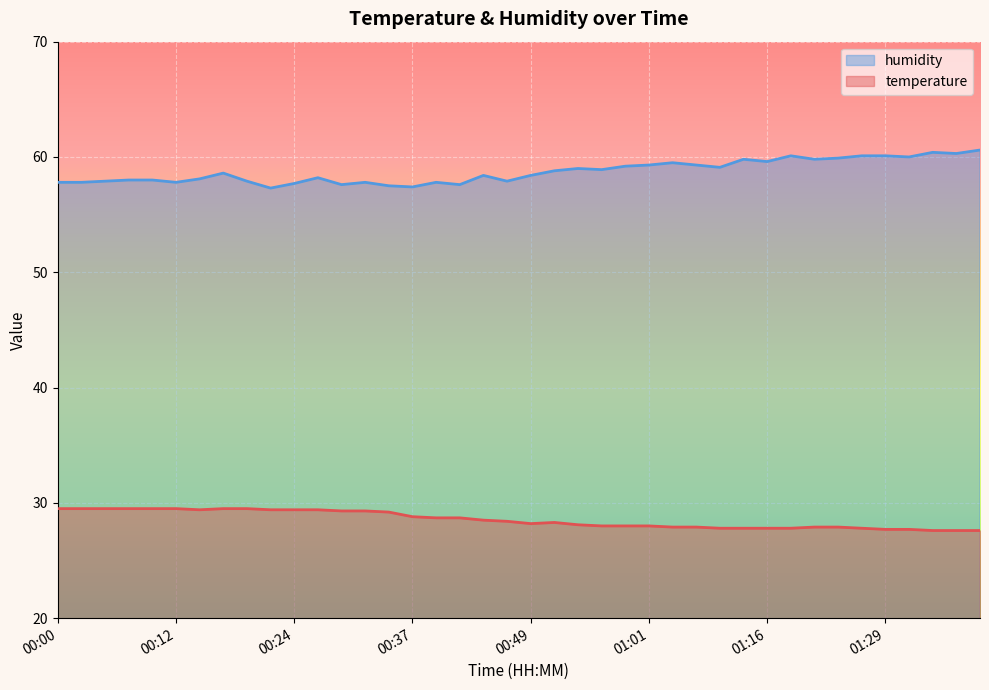

True or false: temperature has more than 0 interior local peaks.

True